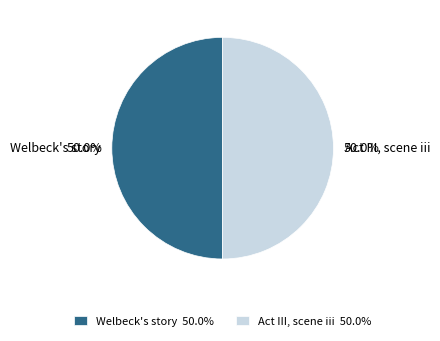

How many slices are in this pie chart?

2